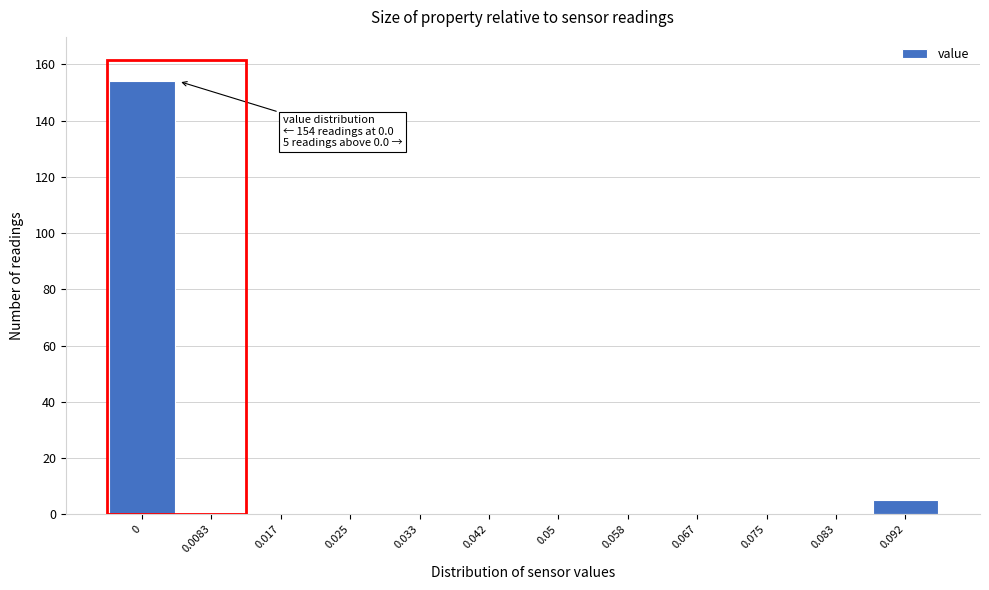

Reading left to right, extract all data points from this chart.

0=154	0.0083=0	0.017=0	0.025=0	0.033=0	0.042=0	0.05=0	0.058=0	0.067=0	0.075=0	0.083=0	0.092=5